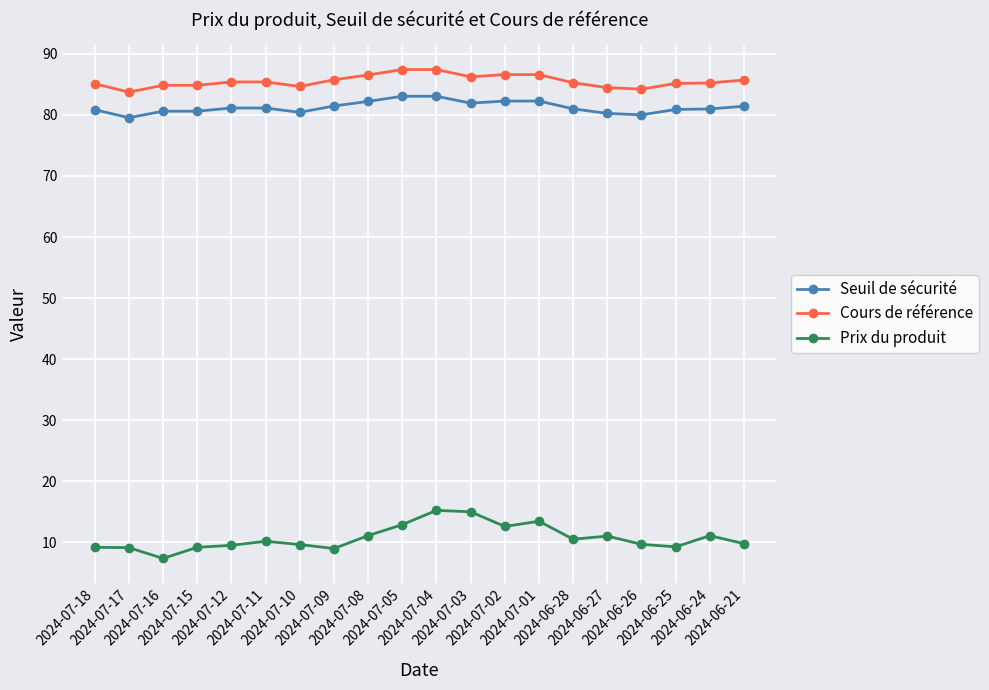

Is it true that Seuil de sécurité equals 80.0 at 2024-06-26?

True